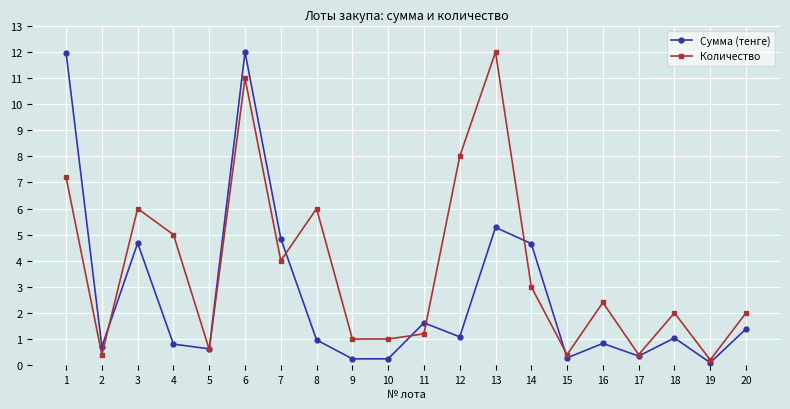

What is the highest value of the Сумма (тенге) series?

12.0